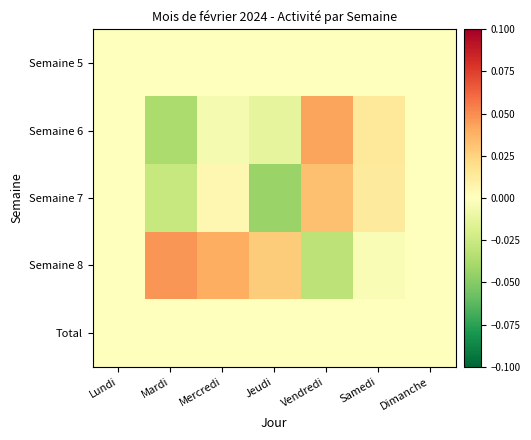

Which series changed the most between Lundi and Samedi?

Semaine 6